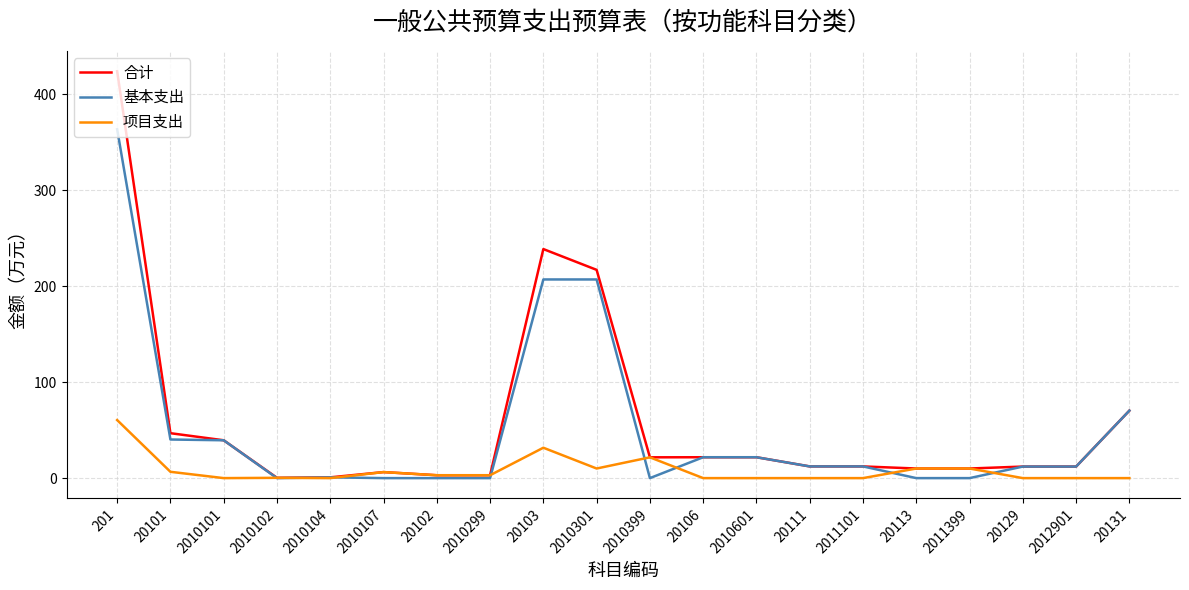

Which series changed the most between 201 and 2010301?

合计